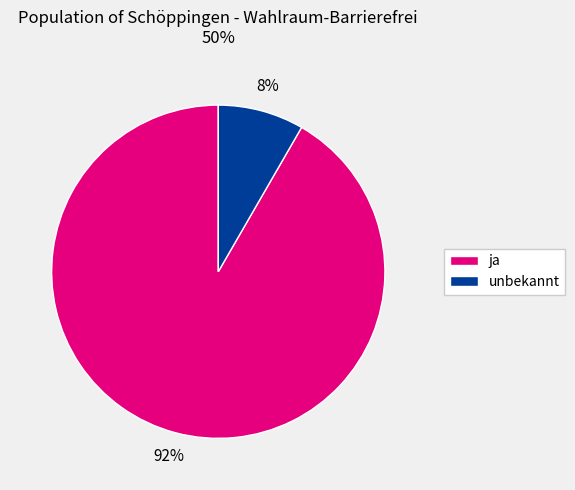

What is the smallest slice in the pie chart?

unbekannt